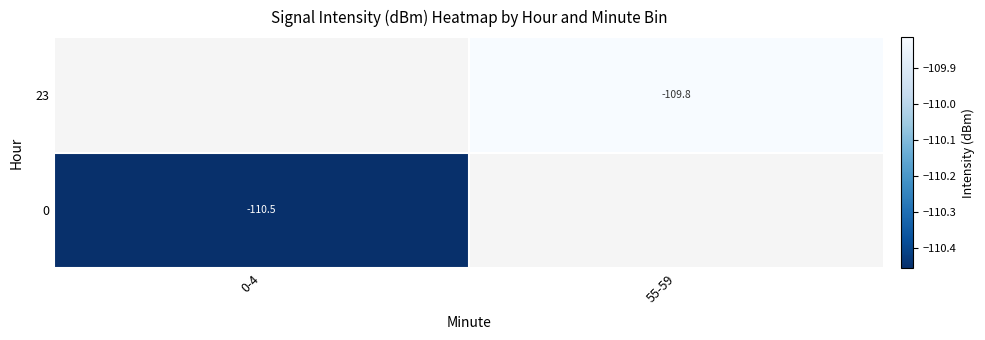

List the series in order of their overall mean, lowest first.

23, 0